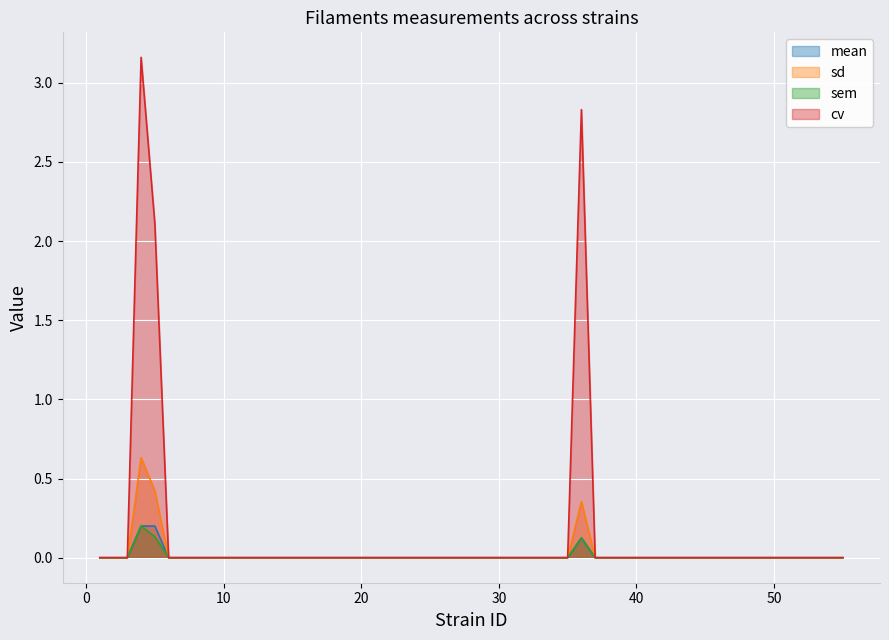

Reading left to right, list all the values displayed in this chart.

mean: 1=0.0	2=0.0	3=0.0	4=0.2	5=0.2	6=0.0	7=0.0	8=0.0	9=0.0	10=0.0	11=0.0	12=0.0	13=0.0	14=0.0	15=0.0	16=0.0	17=0.0	18=0.0	19=0.0	23=0.0	25=0.0	26=0.0	27=0.0	28=0.0	29=0.0	30=0.0	31=0.0	32=0.0	33=0.0	34=0.0	35=0.0	36=0.1	37=0.0	38=0.0	39=0.0	40=0.0	41=0.0	42=0.0	43=0.0	55=0.0
sd: 1=0.0	2=0.0	3=0.0	4=0.6	5=0.4	6=0.0	7=0.0	8=0.0	9=0.0	10=0.0	11=0.0	12=0.0	13=0.0	14=0.0	15=0.0	16=0.0	17=0.0	18=0.0	19=0.0	23=0.0	25=0.0	26=0.0	27=0.0	28=0.0	29=0.0	30=0.0	31=0.0	32=0.0	33=0.0	34=0.0	35=0.0	36=0.4	37=0.0	38=0.0	39=0.0	40=0.0	41=0.0	42=0.0	43=0.0	55=0.0
sem: 1=0.0	2=0.0	3=0.0	4=0.2	5=0.1	6=0.0	7=0.0	8=0.0	9=0.0	10=0.0	11=0.0	12=0.0	13=0.0	14=0.0	15=0.0	16=0.0	17=0.0	18=0.0	19=0.0	23=0.0	25=0.0	26=0.0	27=0.0	28=0.0	29=0.0	30=0.0	31=0.0	32=0.0	33=0.0	34=0.0	35=0.0	36=0.1	37=0.0	38=0.0	39=0.0	40=0.0	41=0.0	42=0.0	43=0.0	55=0.0
cv: 1=0.0	2=0.0	3=0.0	4=3.2	5=2.1	6=0.0	7=0.0	8=0.0	9=0.0	10=0.0	11=0.0	12=0.0	13=0.0	14=0.0	15=0.0	16=0.0	17=0.0	18=0.0	19=0.0	23=0.0	25=0.0	26=0.0	27=0.0	28=0.0	29=0.0	30=0.0	31=0.0	32=0.0	33=0.0	34=0.0	35=0.0	36=2.8	37=0.0	38=0.0	39=0.0	40=0.0	41=0.0	42=0.0	43=0.0	55=0.0